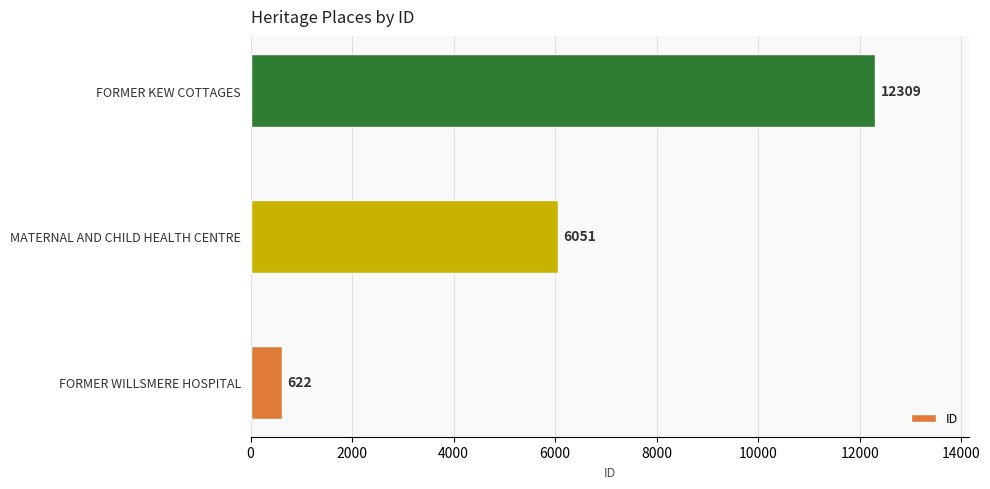

Reading bottom to top, transcribe all the data shown in this chart.

622	6051	12309